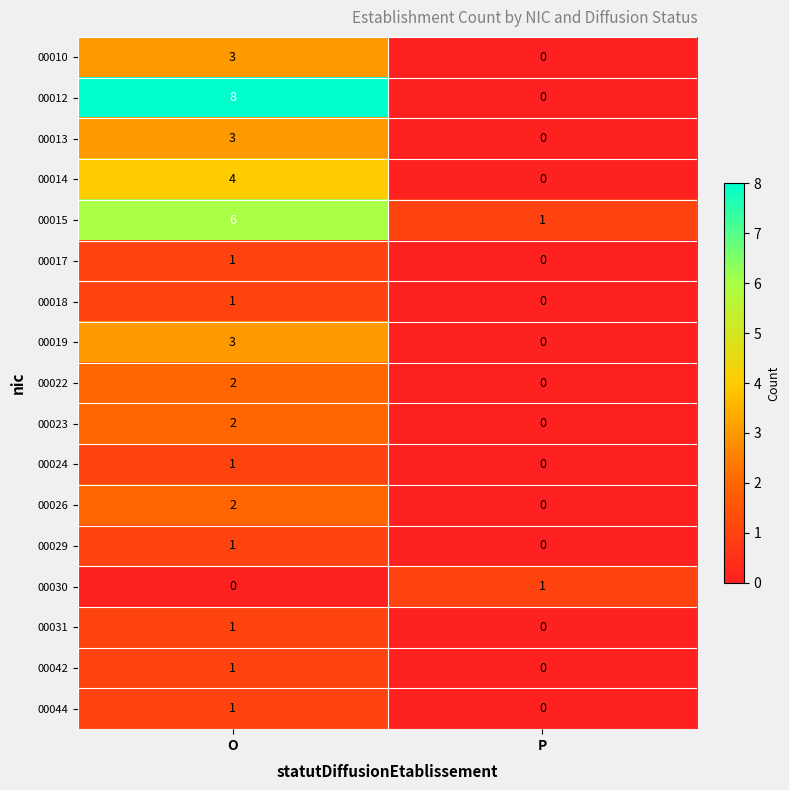

Is it true that 00015 equals 1 at P?

True